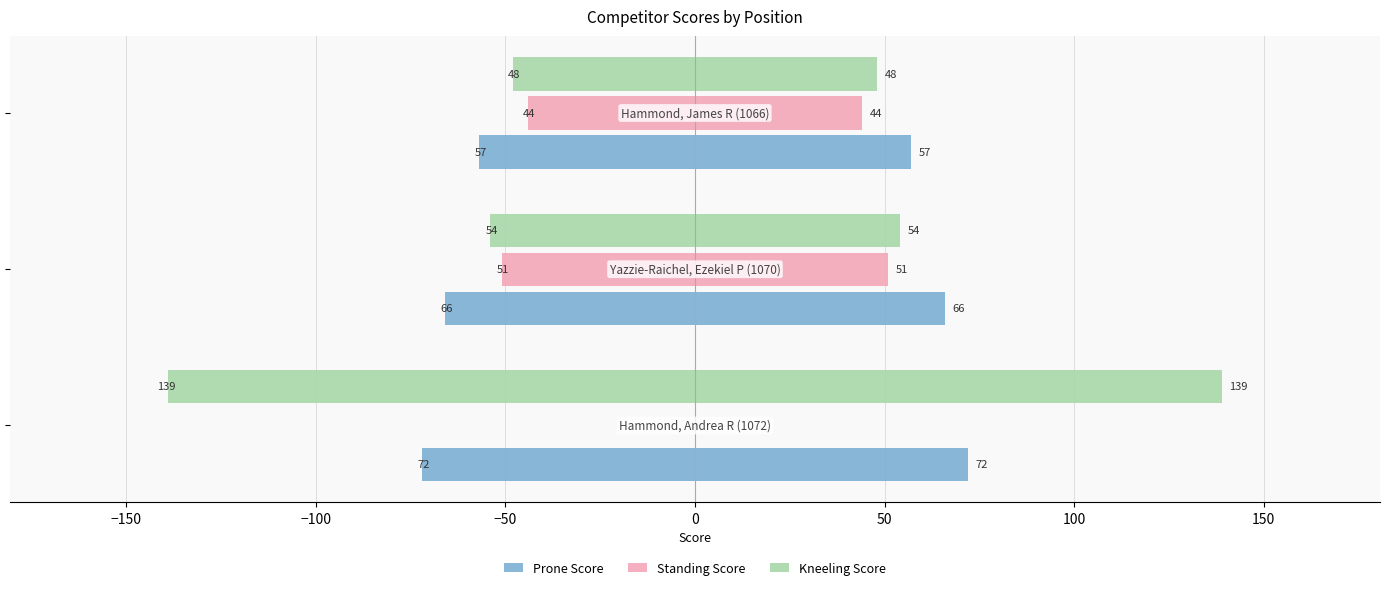

Count the number of categories in the chart.

3